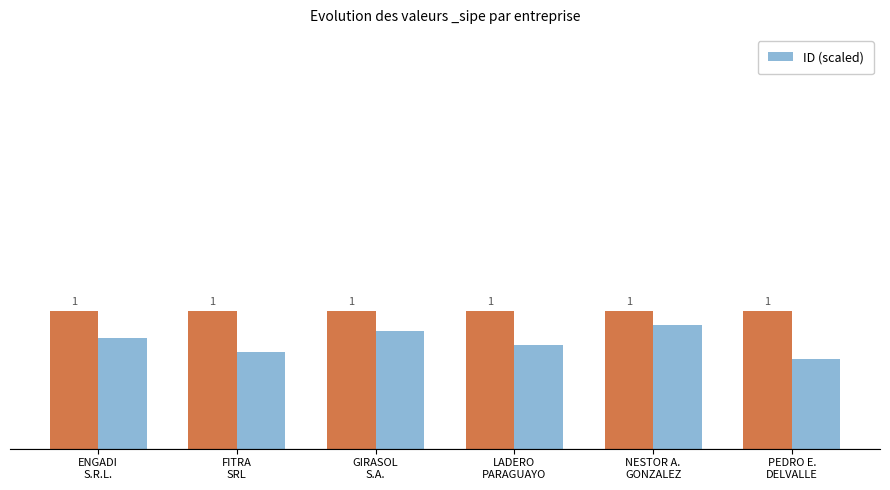

The chart shows a value of 0.7 at PEDRO E.
DELVALLE. True or false?

True